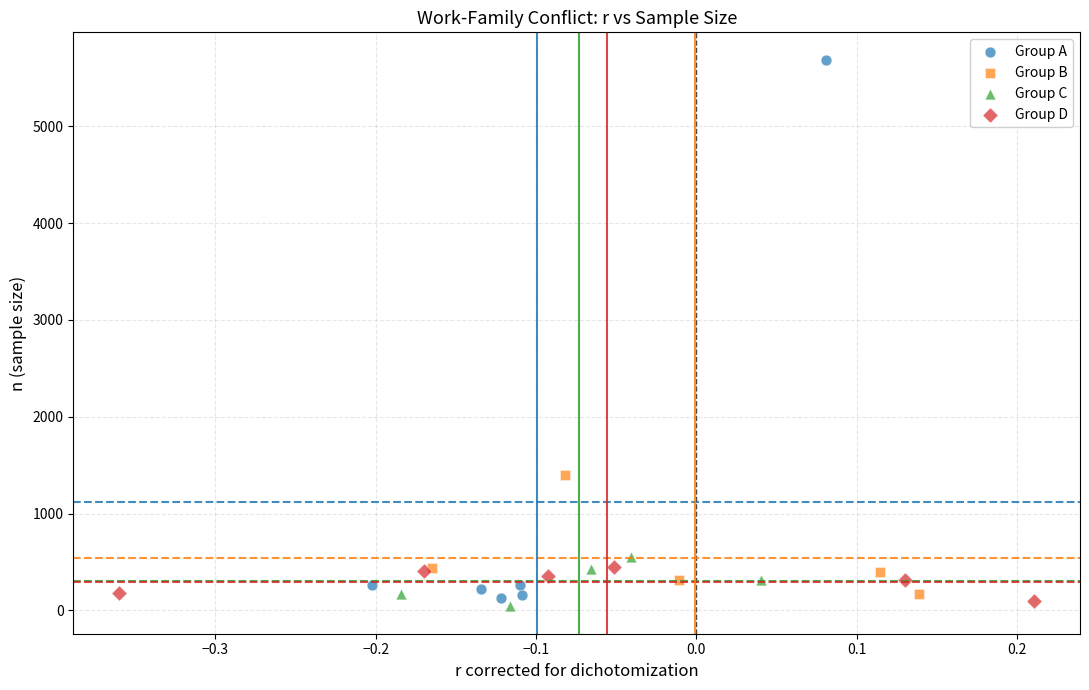

Which series reaches the maximum Y coordinate?

Group A